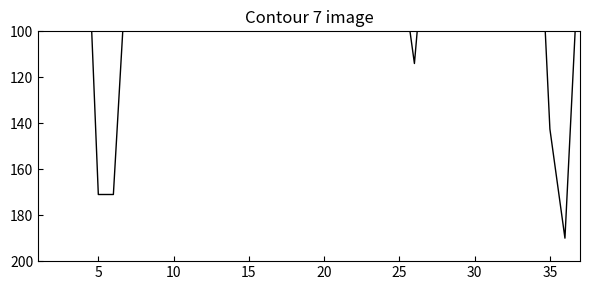

Does the chart display data point markers on the line(s)?

No